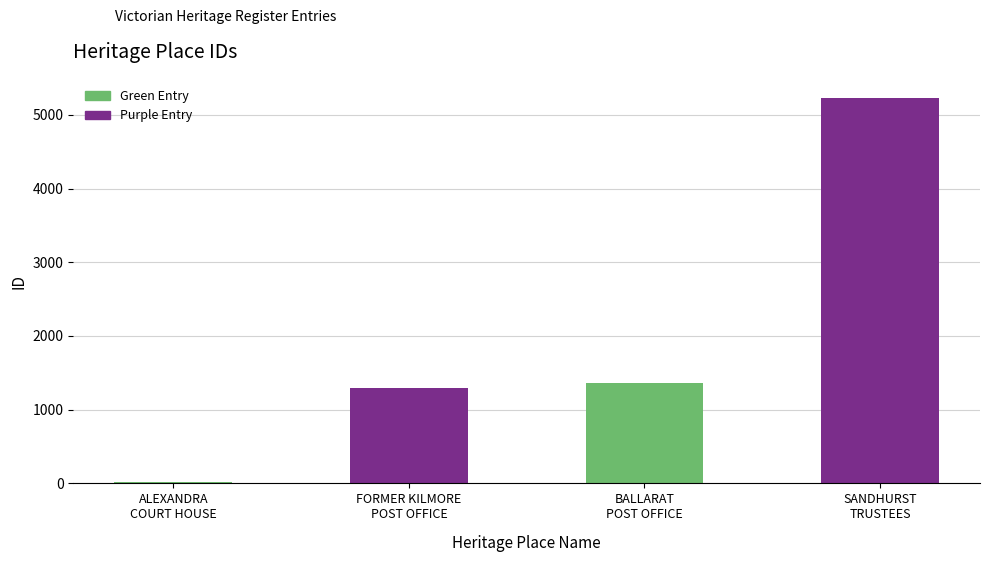

List the labels in order of value, largest first.

SANDHURST TRUSTEES, BALLARAT POST OFFICE, FORMER KILMORE POST OFFICE, ALEXANDRA COURT HOUSE